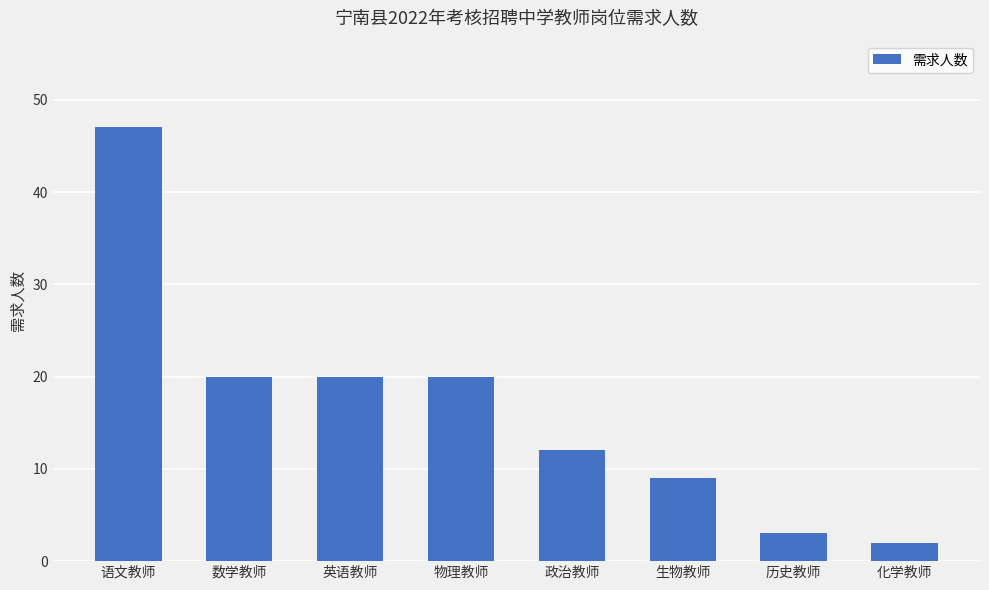

How many categories are shown in the chart?

8